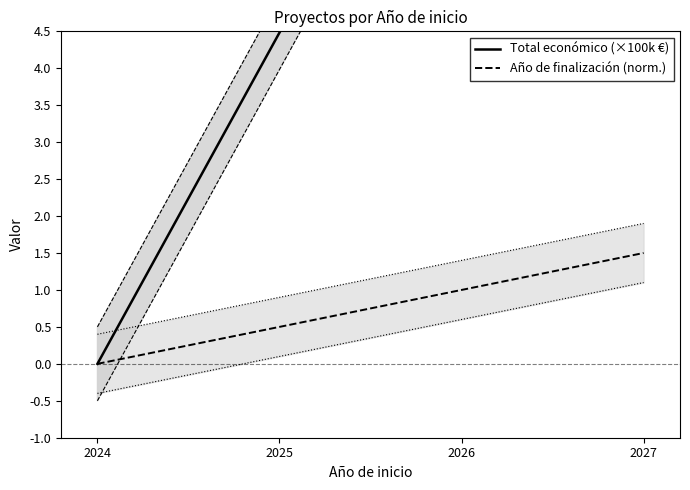

What is the sum of the Año de finalización (norm.) values at 2026 and 2027?

2.5